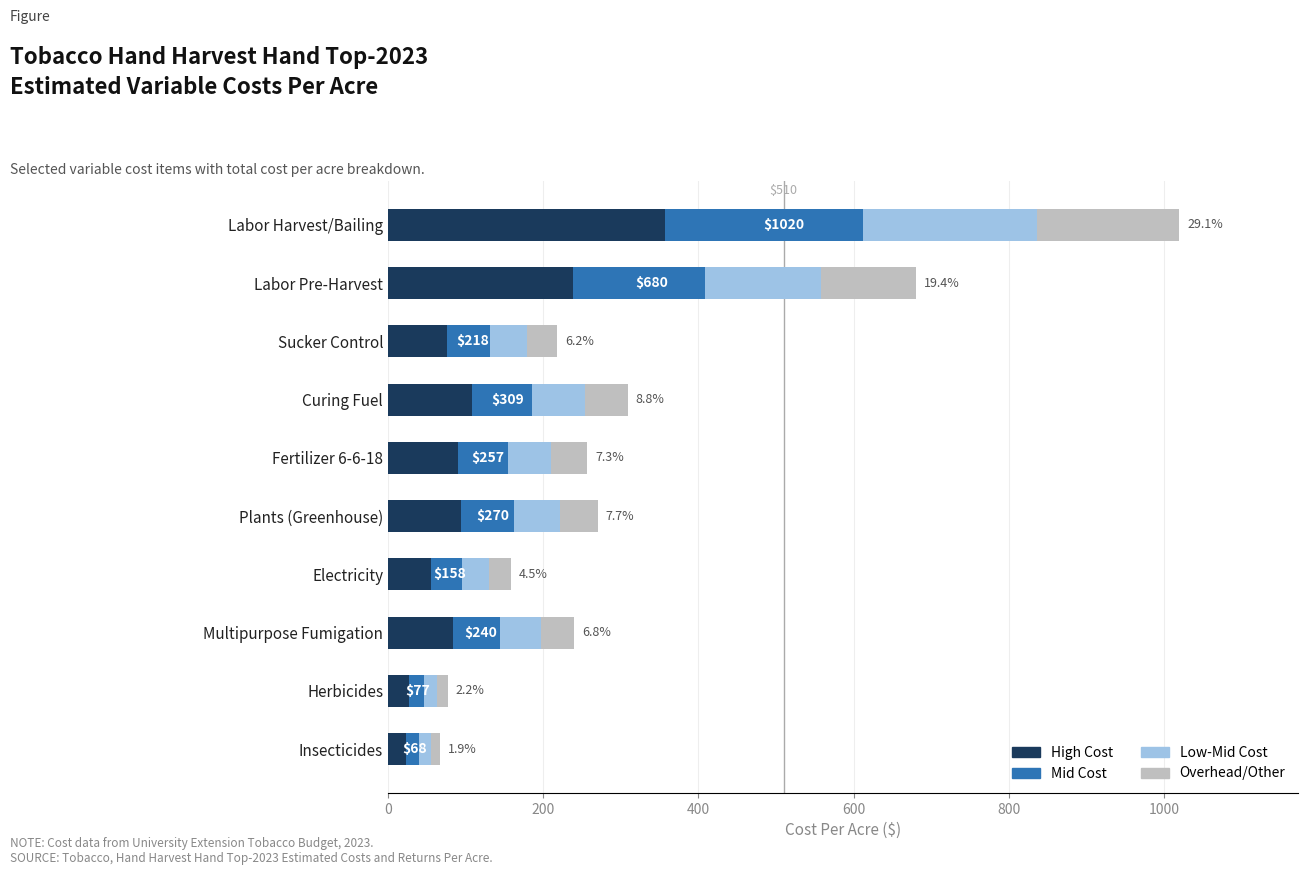

What are all the series names shown in the legend?

High Cost, Mid Cost, Low-Mid Cost, Overhead/Other